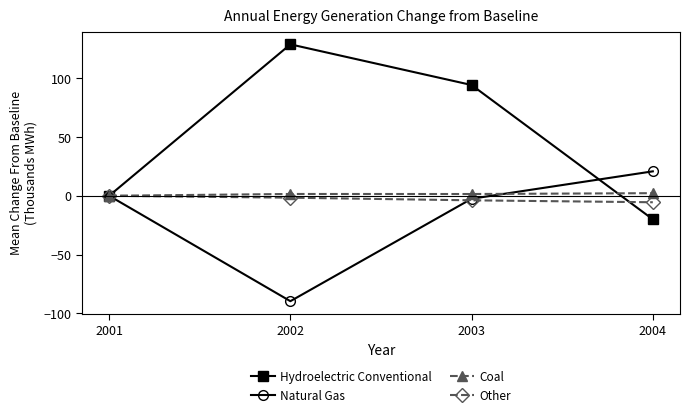

True or false: Coal and Hydroelectric Conventional cross at least once.

True